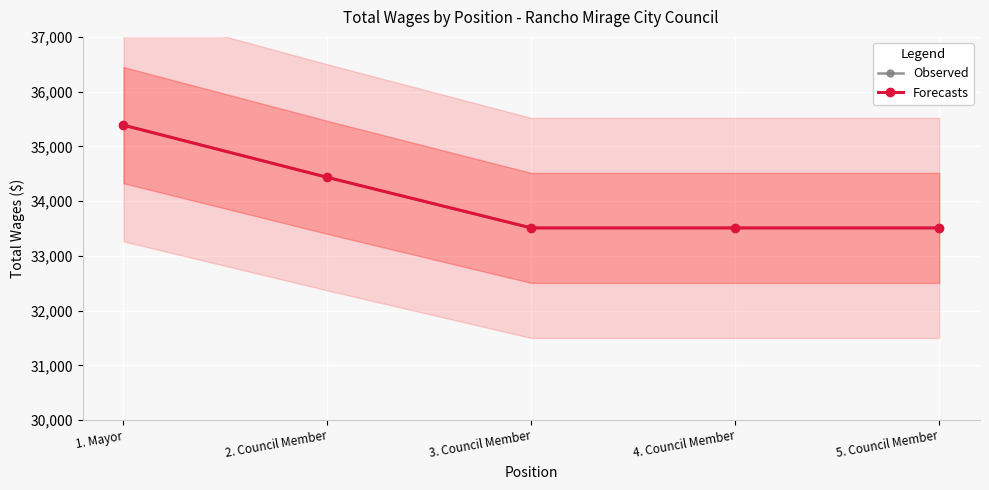

Reading left to right, extract all data points from this chart.

Observed: 35388	34434	33510	33510	33510
Forecasts: 35388	34434	33510	33510	33510